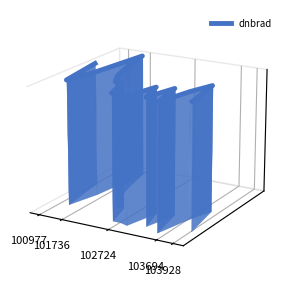

How many series are shown in this chart?

1